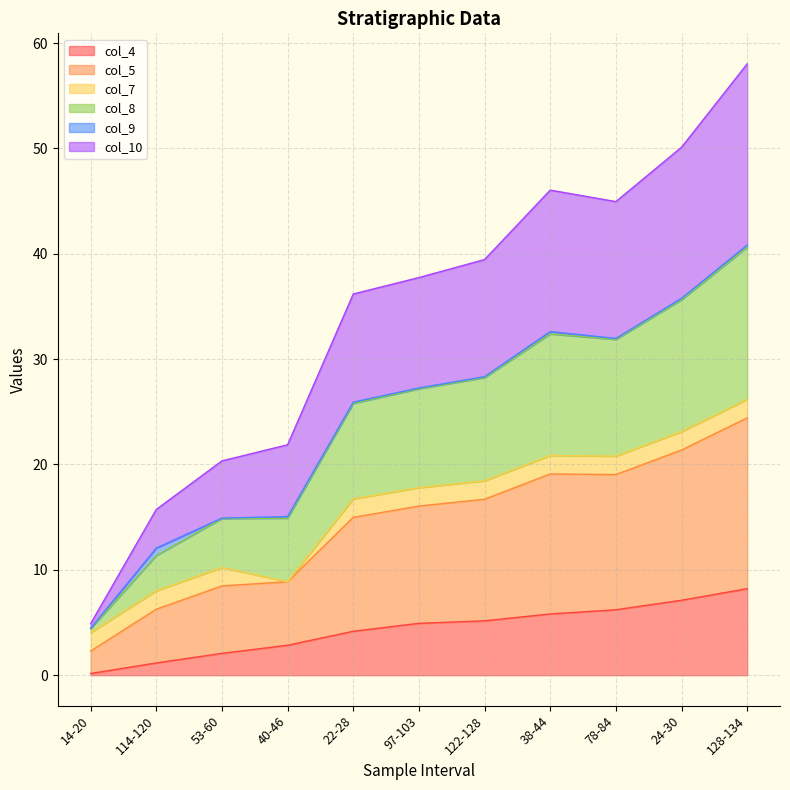

What is the highest value of the col_4 series?

8.2